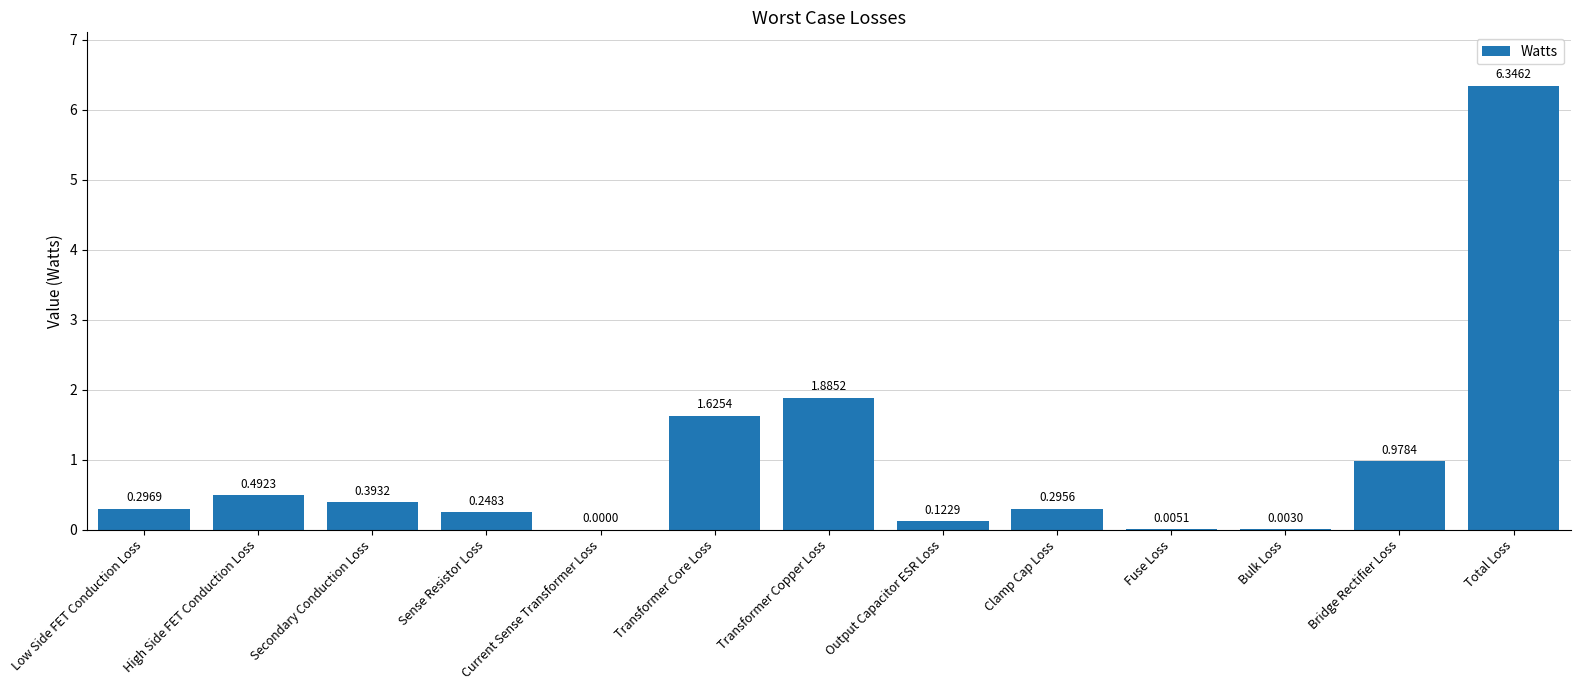

What is the sum of all values?

12.7